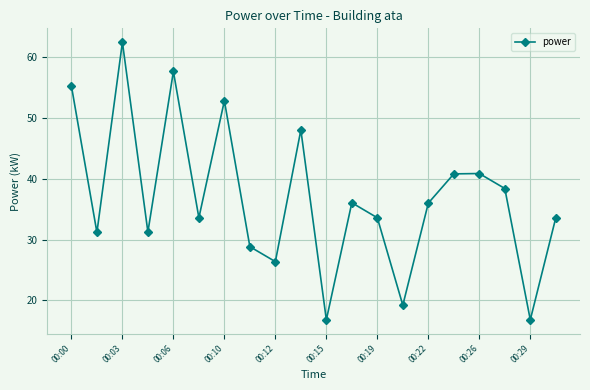

What is the difference between the maximum and minimum values?

45.6